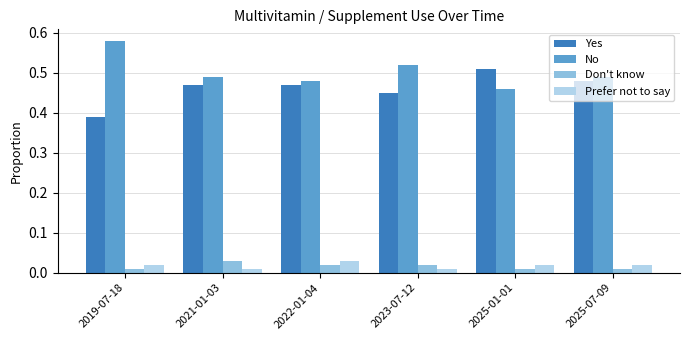

What is the label of the 6th bar from the right?

2019-07-18